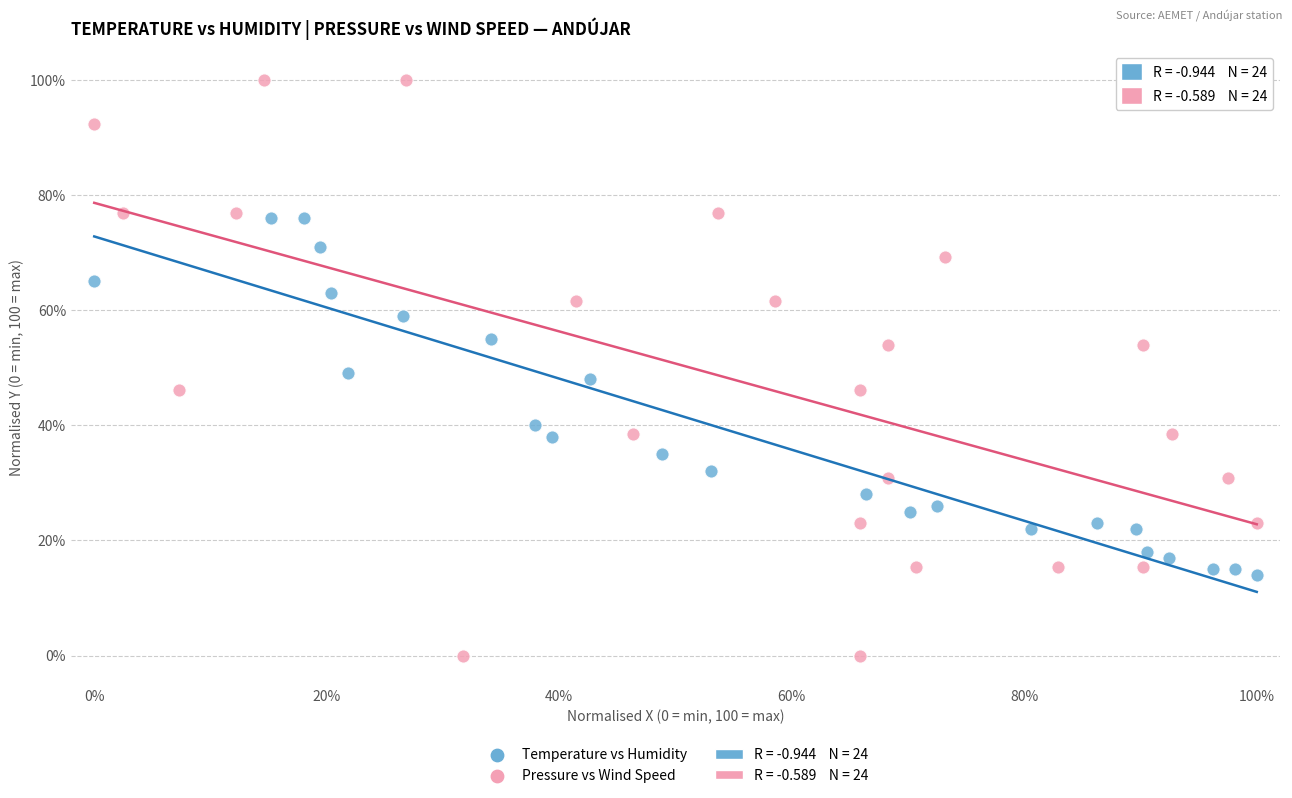

Which series reaches the maximum Y coordinate?

Pressure vs Wind Speed